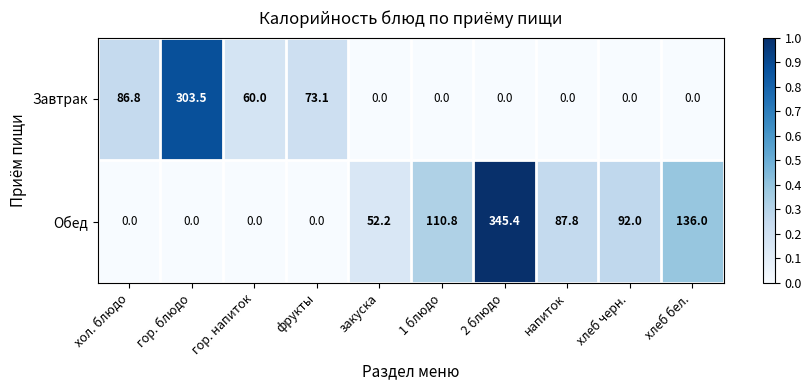

What is the spread (max minus min) of values at закуска?

52.2